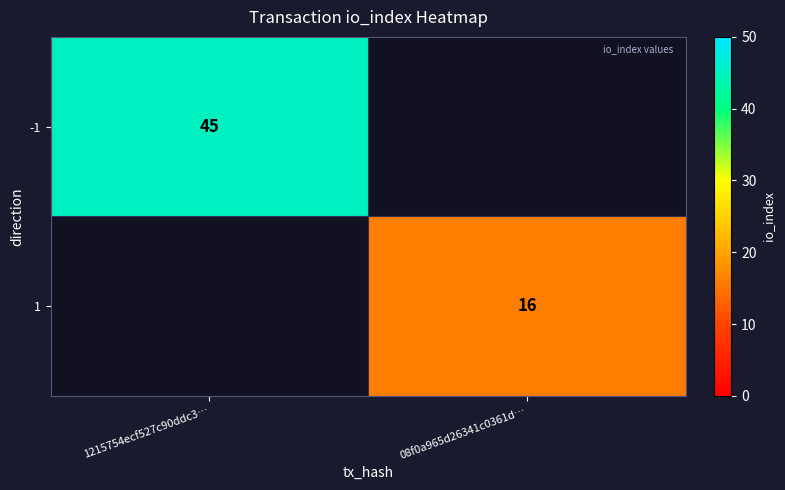

Is it true that 1 equals 27.4 at 08f0a965d26341c0361d…?

False